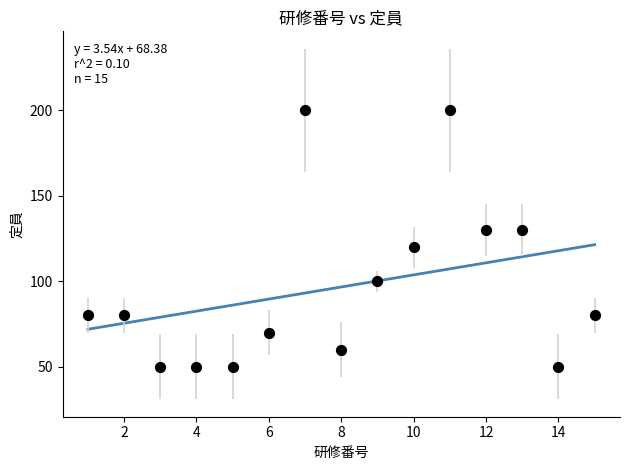

What is the range of X values (max minus min)?

14